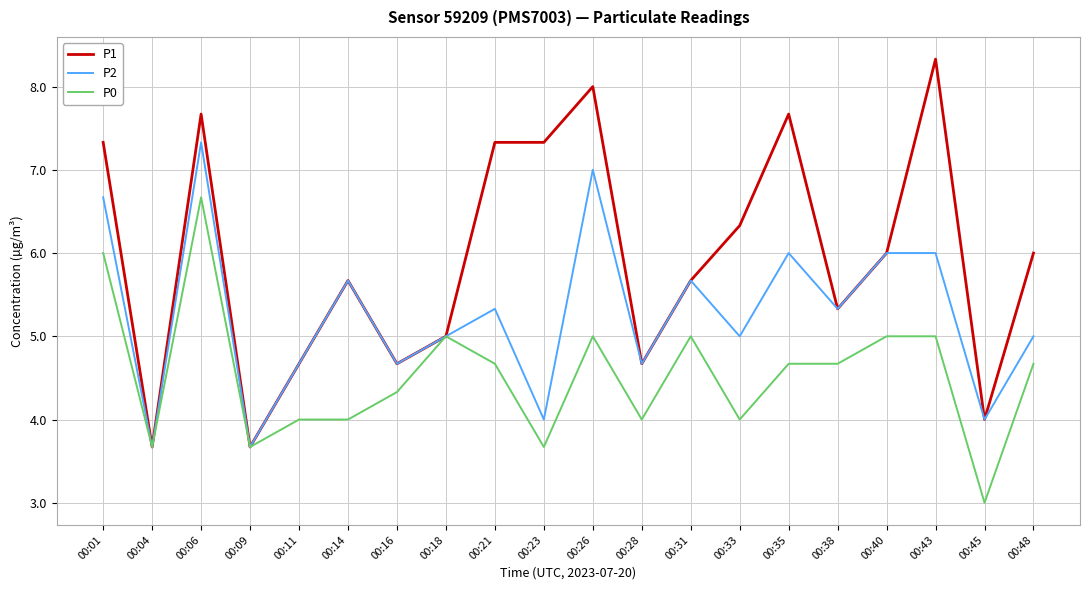

Rank the series by their maximum value, from highest to lowest.

P1, P2, P0